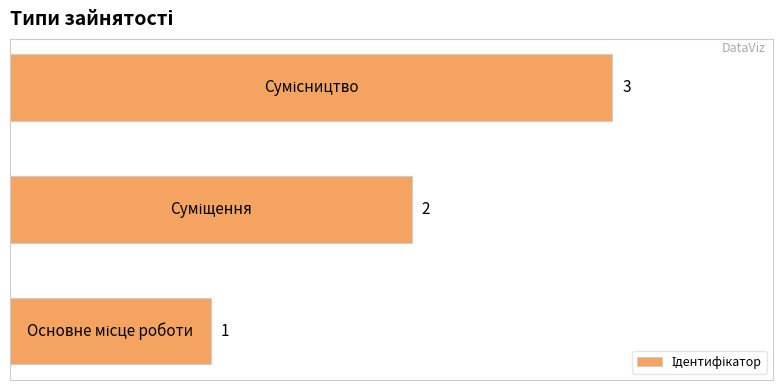

Does the chart contain any negative values?

No